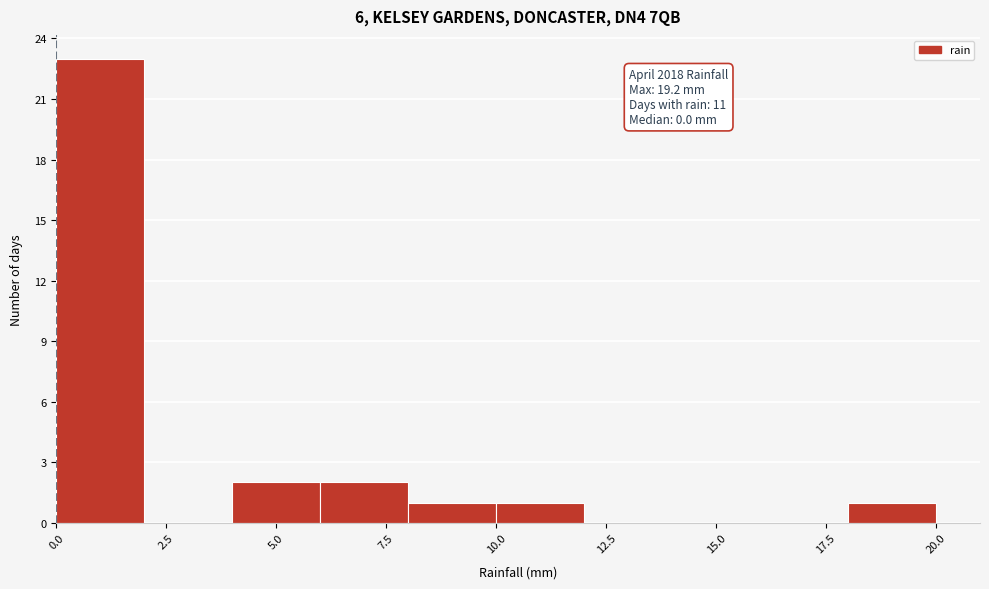

Over which range of the x-axis is the bar tallest?

0 to 2